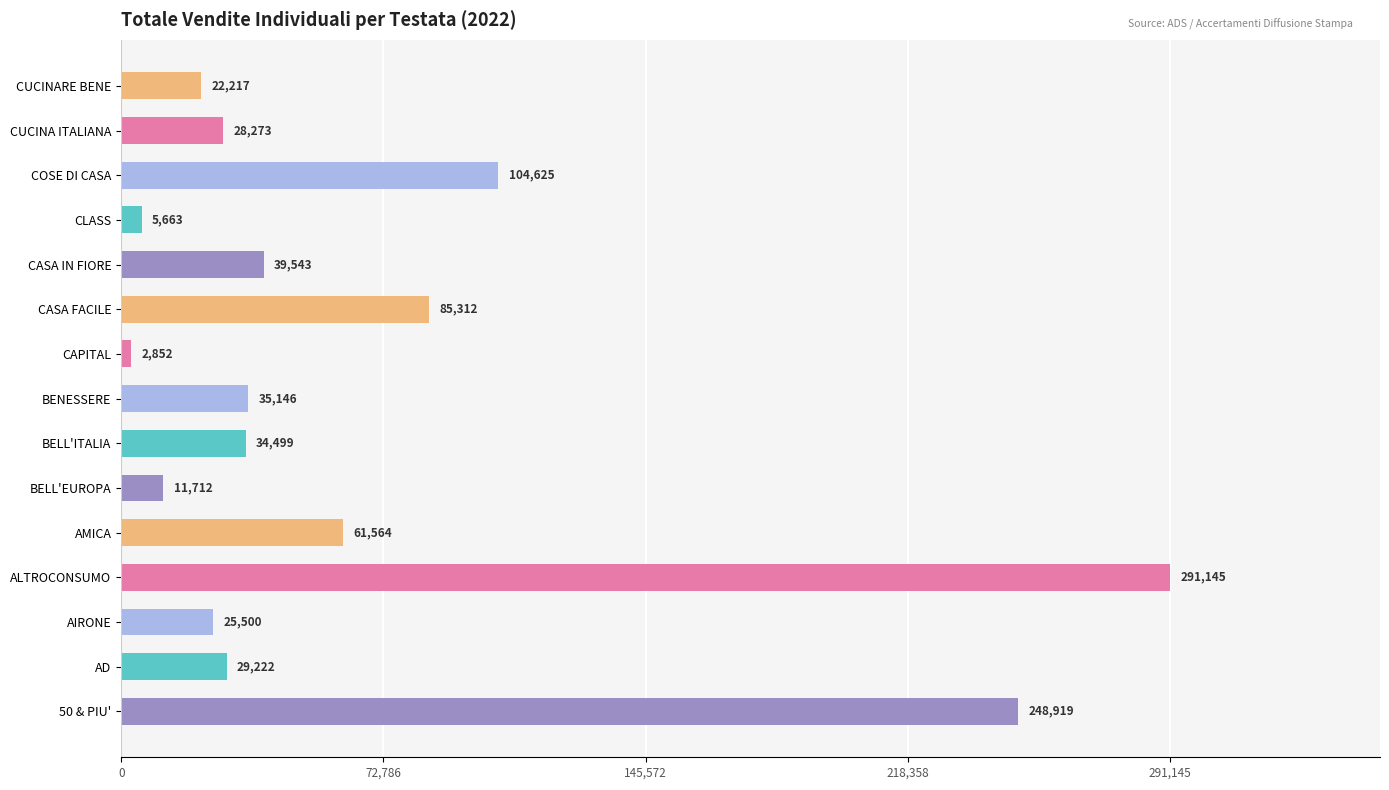

What is the difference between the maximum and second lowest values?

285482